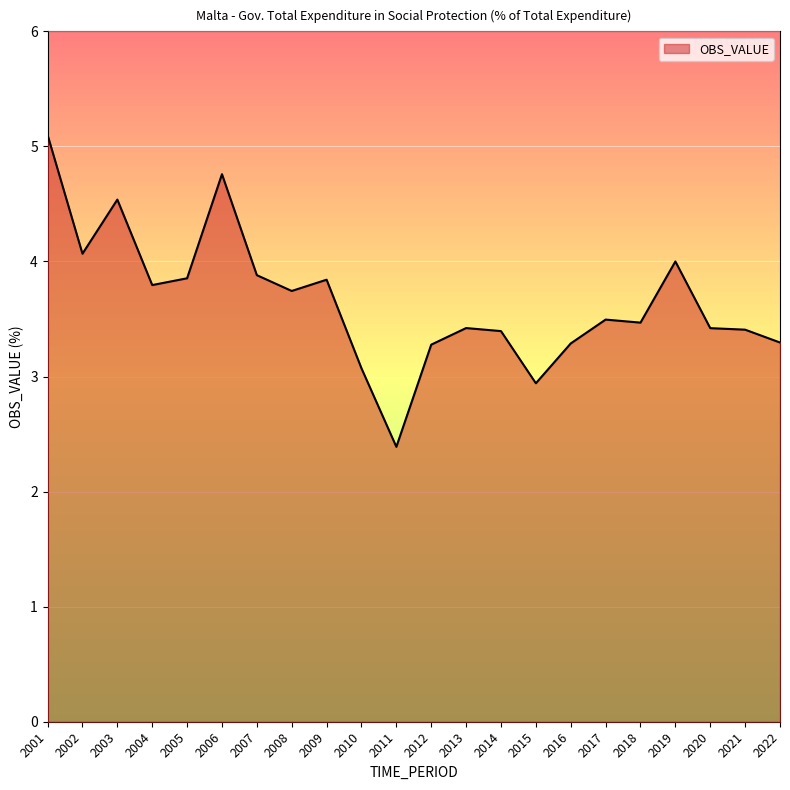

The value at 2002 is 4.1. True or false?

True